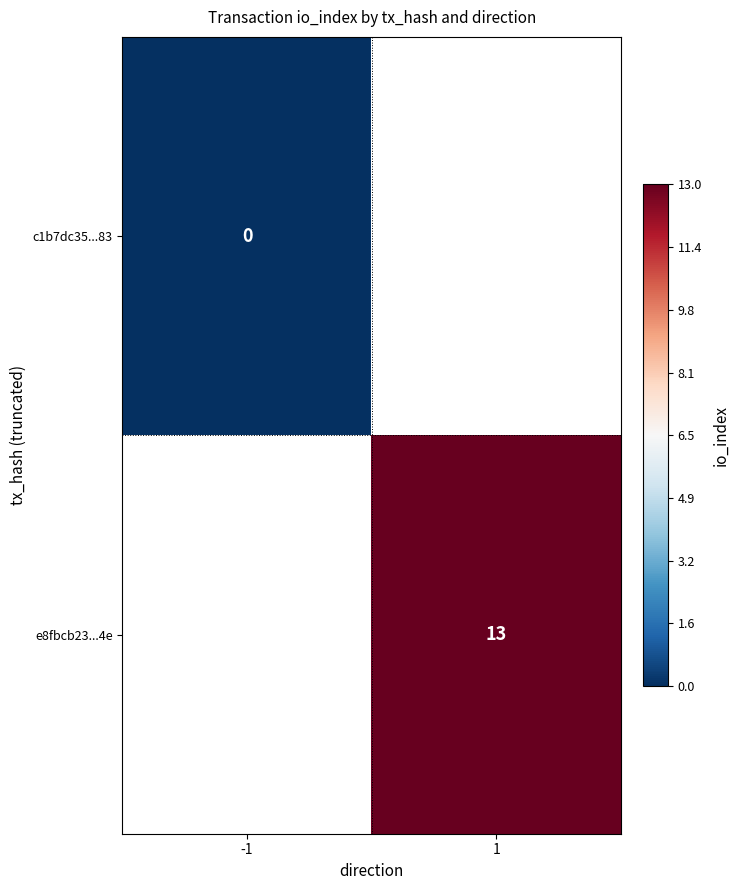

True or false: e8fbcb23...4e has a value of 13 at 1.

True